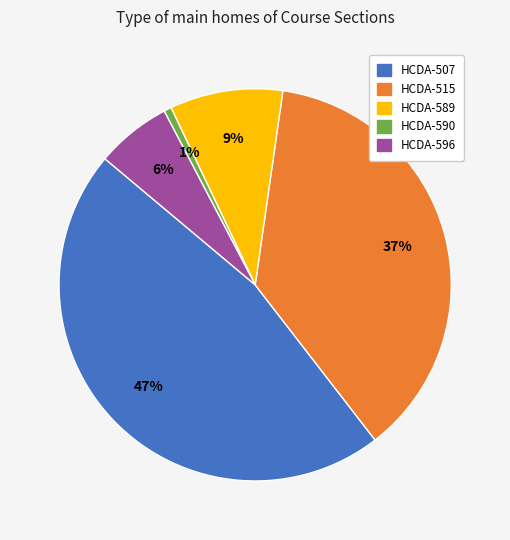

Is there any slice that represents more than half of the pie?

No